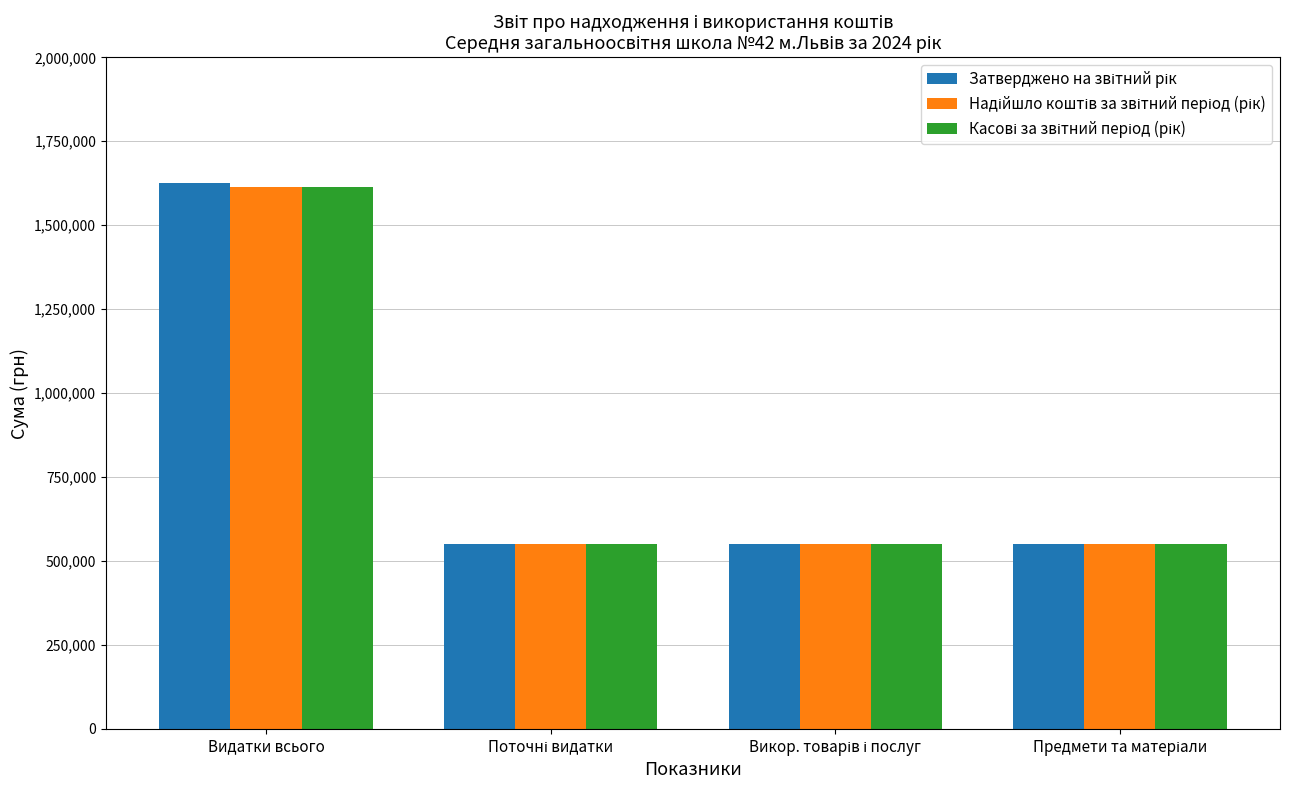

How many bars are there in each group?

3